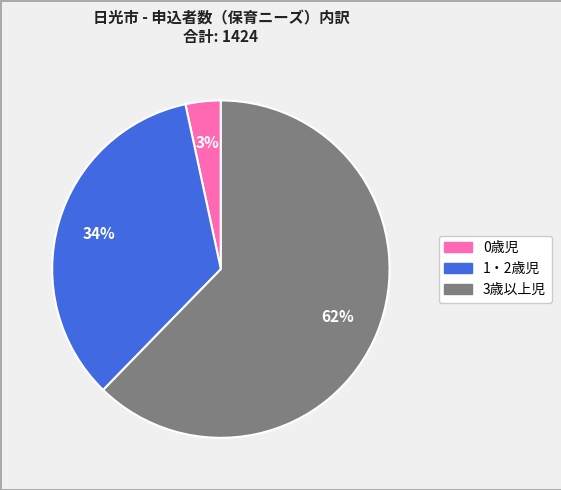

Is the sum of 3歳以上児 and 0歳児 greater than half?

Yes